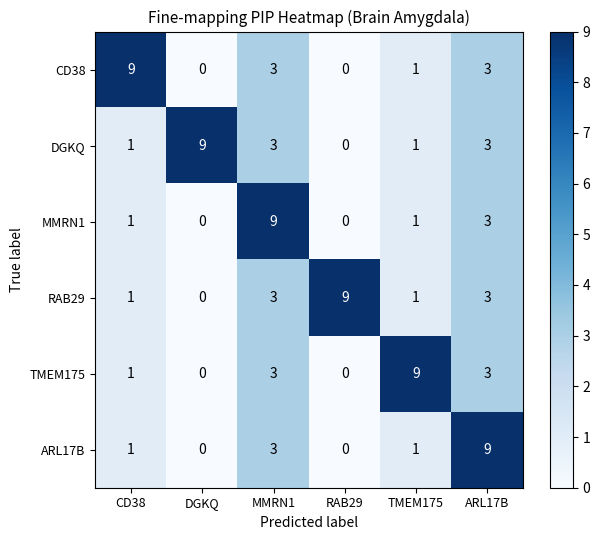

At how many categories does at least one series exceed 7?

6